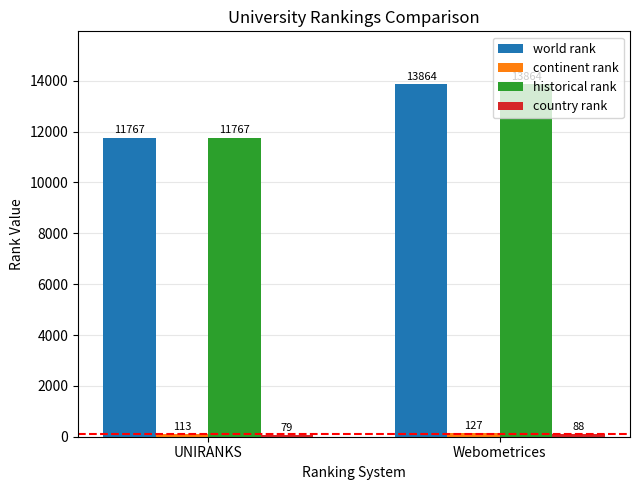

Which category has the lowest value across all series?

UNIRANKS